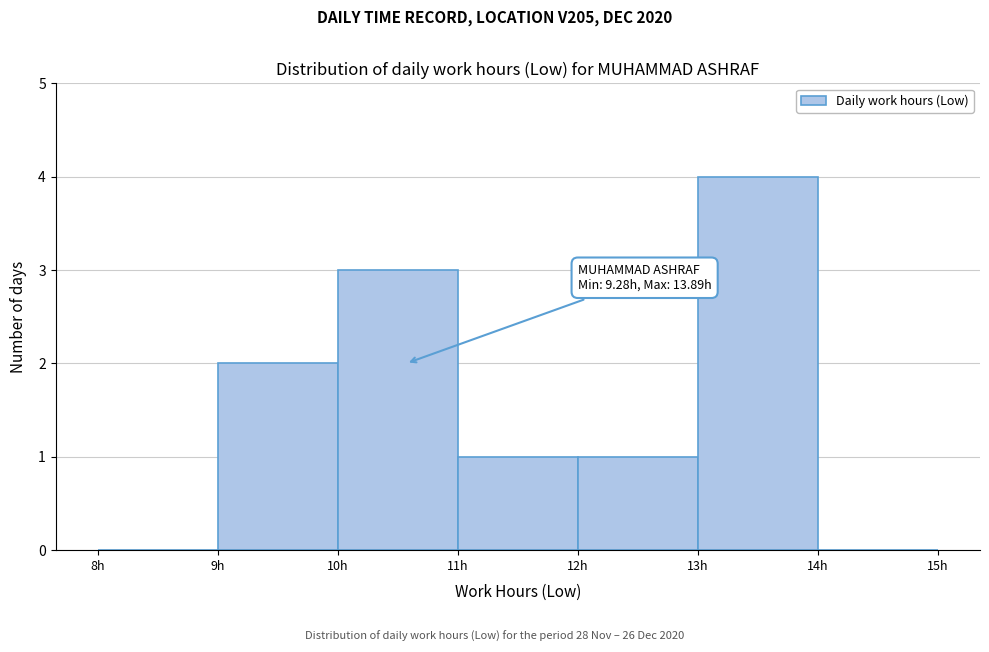

Which range on the x-axis has the tallest bar?

13 to 14